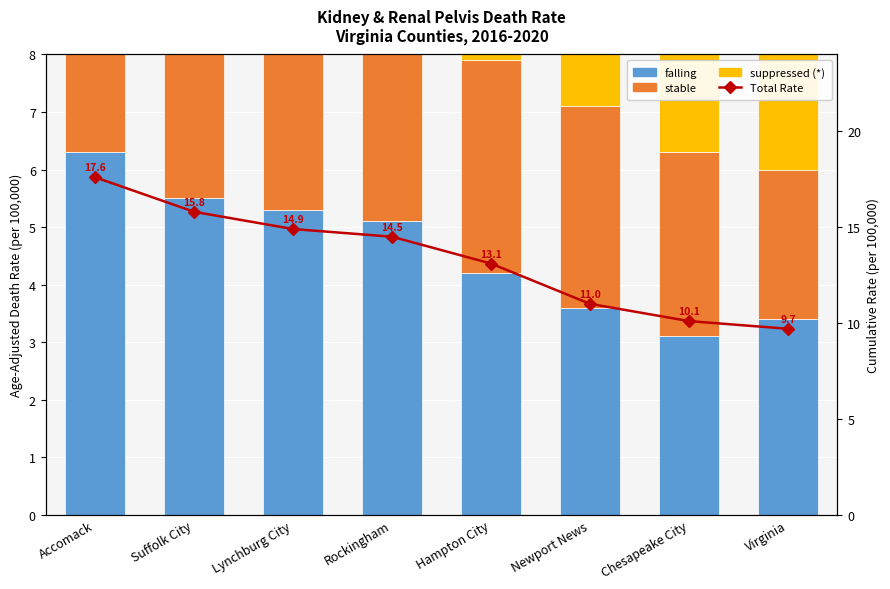

Where is Total Rate nearest to the value 13?

Hampton City